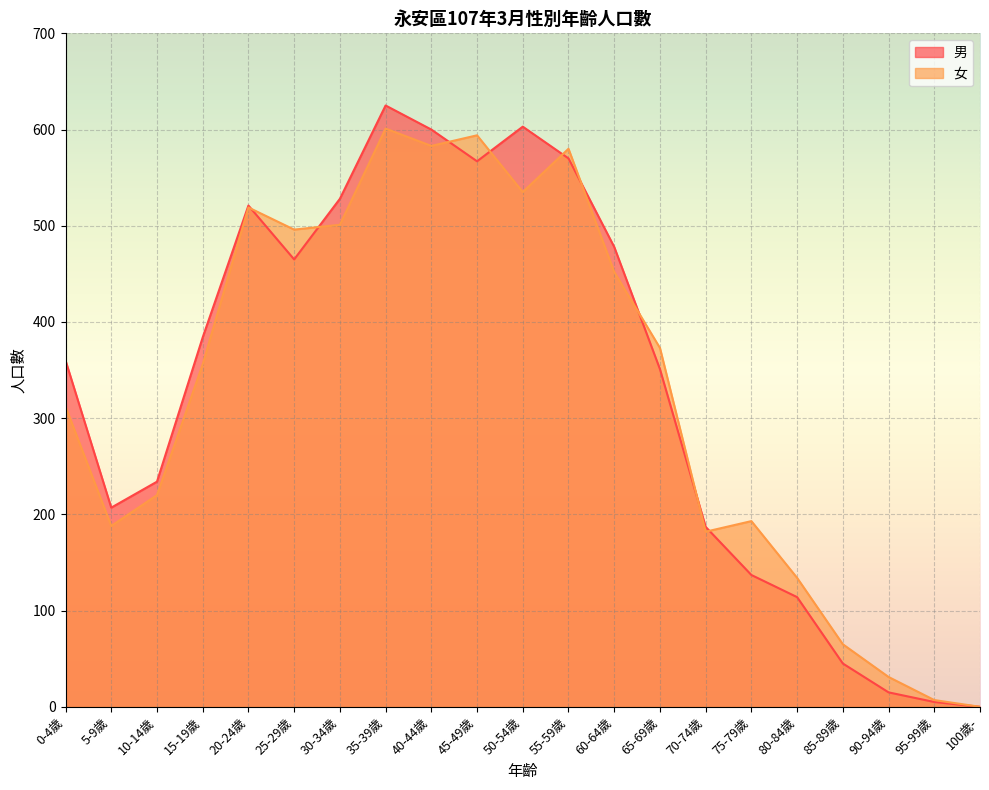

What are all the series names shown in the legend?

男, 女